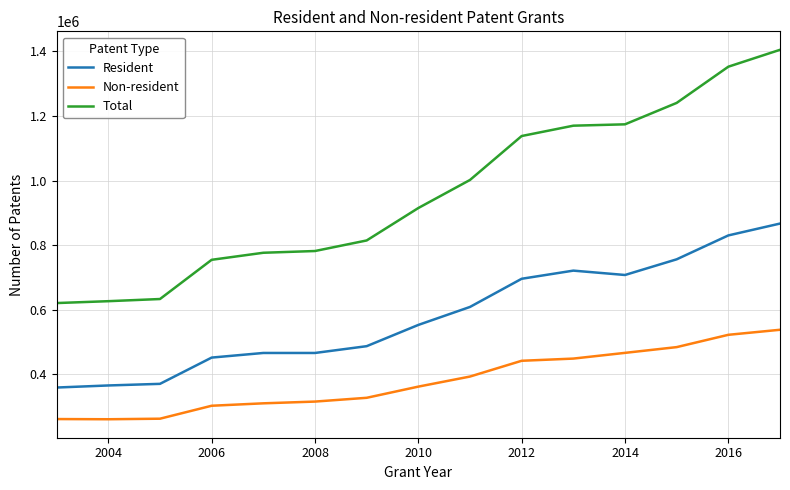

Which series has the largest total across all categories?

Total